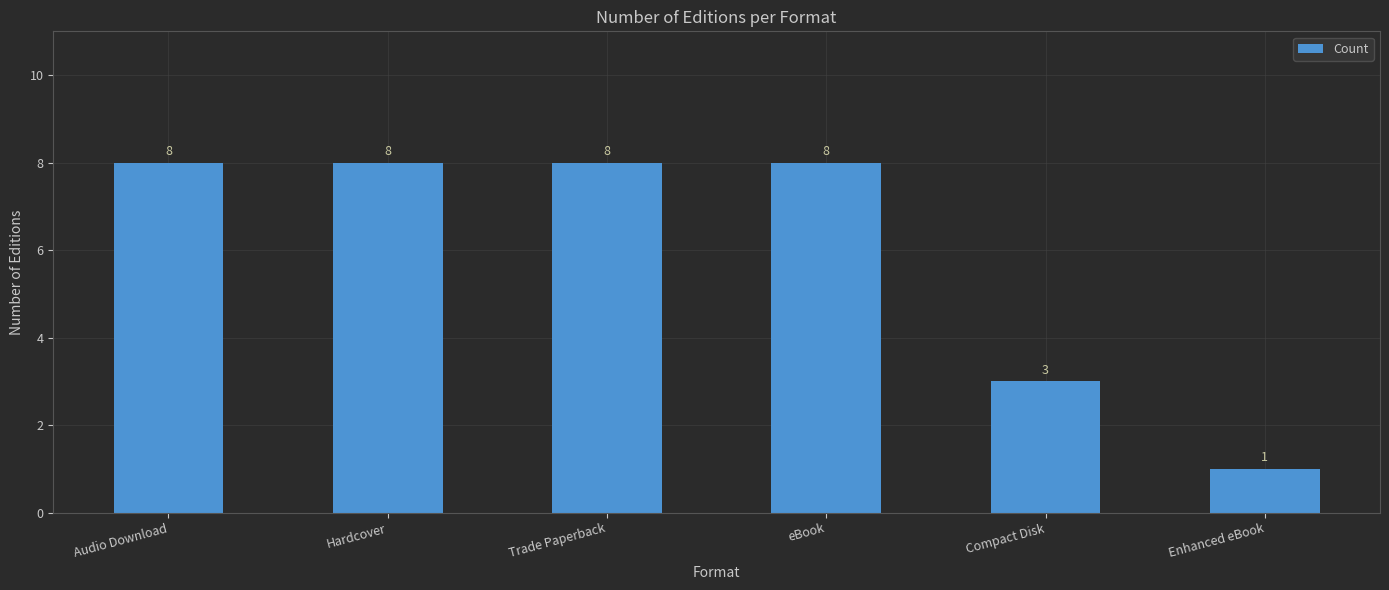

What is the maximum value shown in the chart?

8